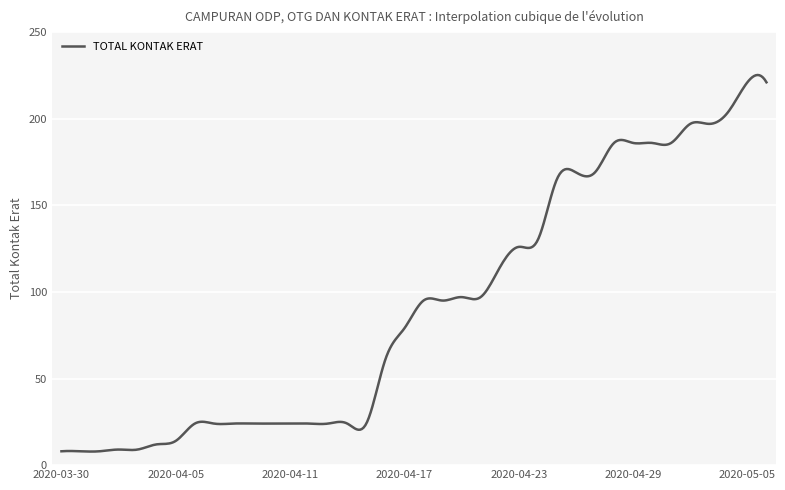

What is the sum of all values?

36522.5